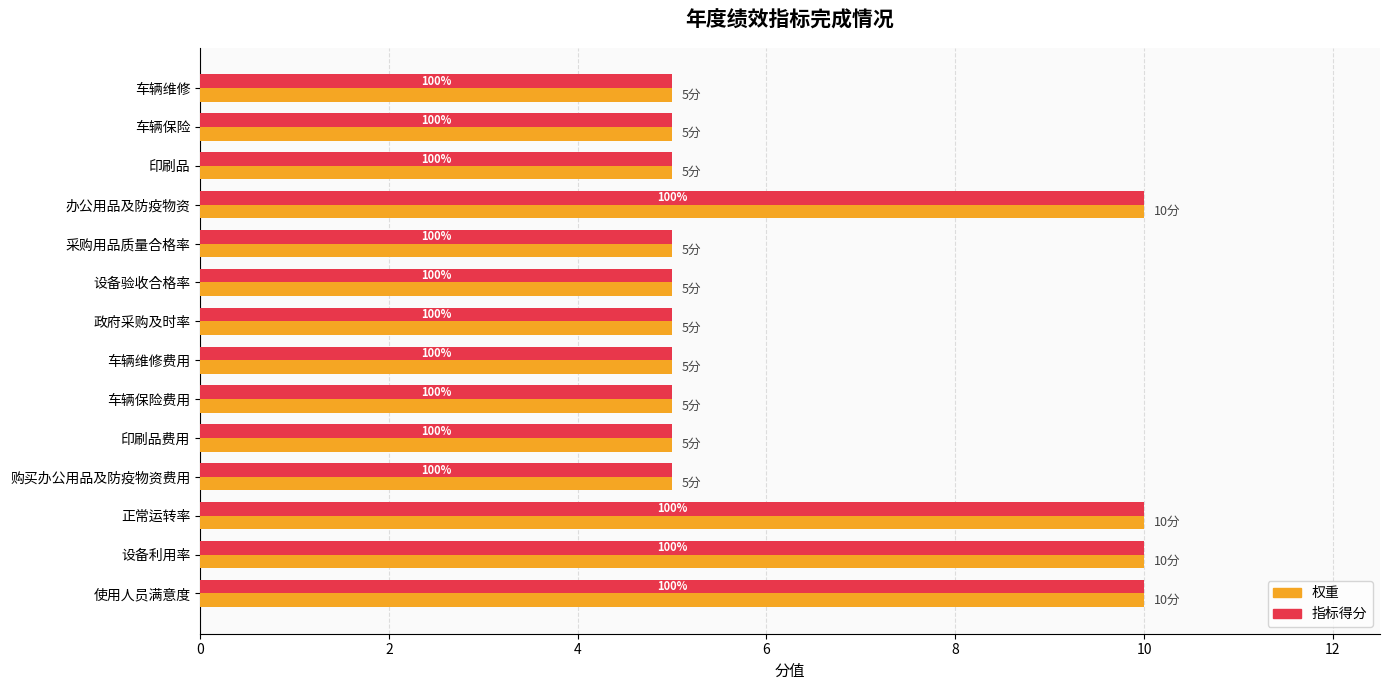

At how many categories does at least one series exceed 6?

4